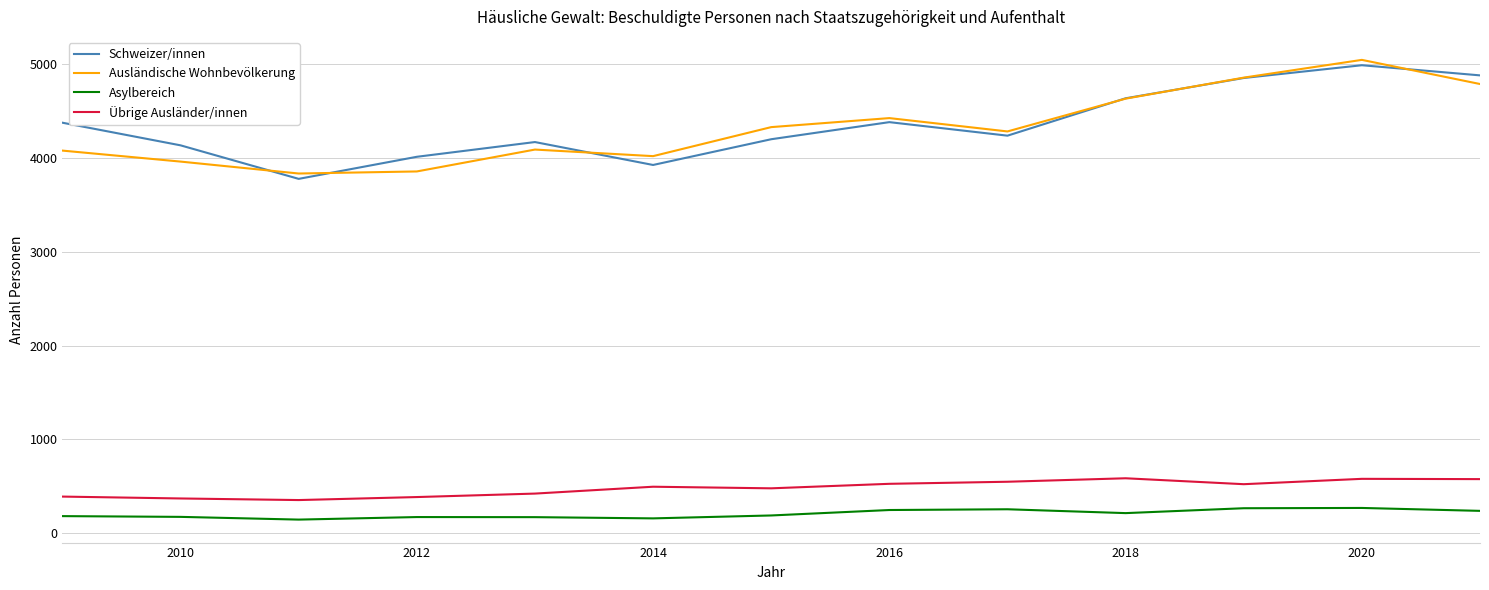

True or false: Übrige Ausländer/innen and Asylbereich intersect in this chart.

False